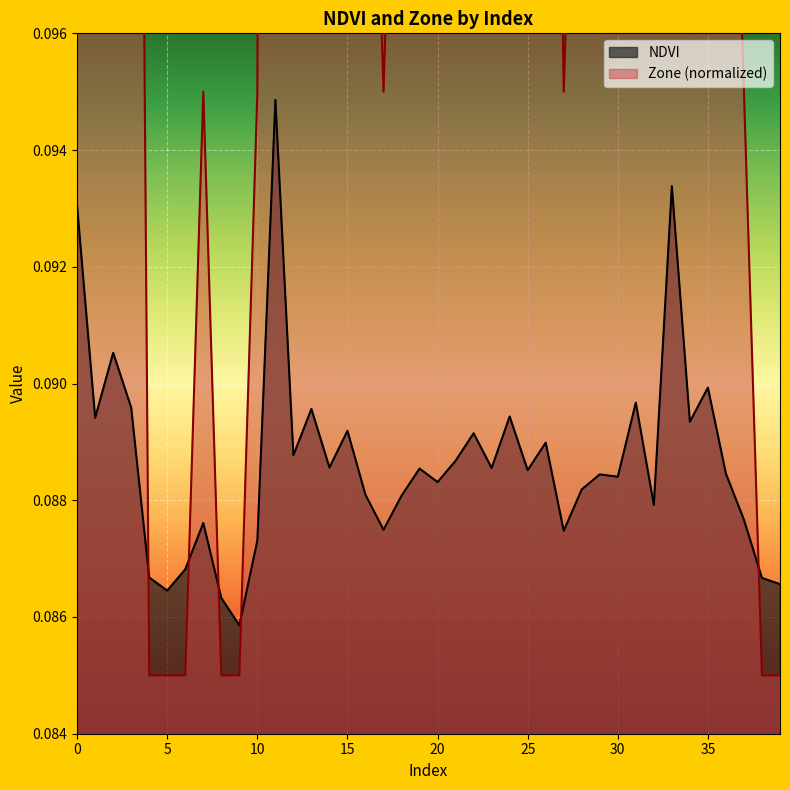

List the series in order of their overall mean, lowest first.

NDVI, Zone